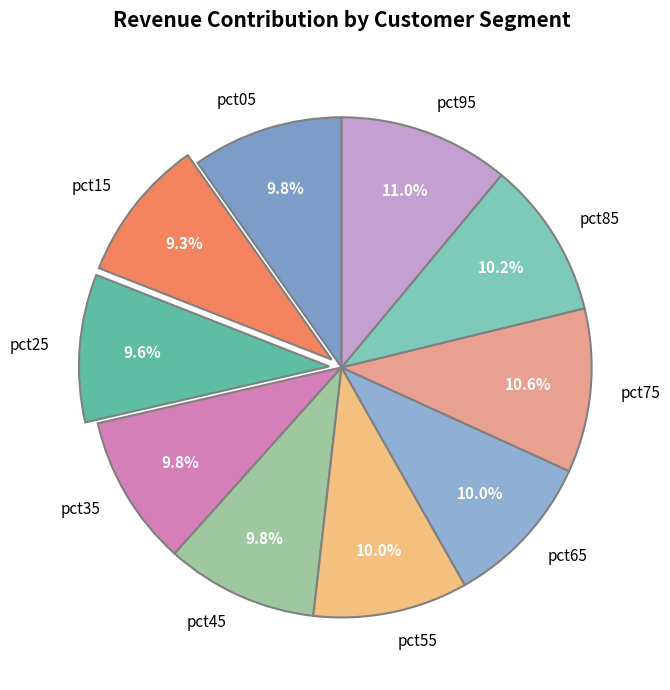

To the nearest percent, what is the combined percentage of pct95 and pct55?

21%